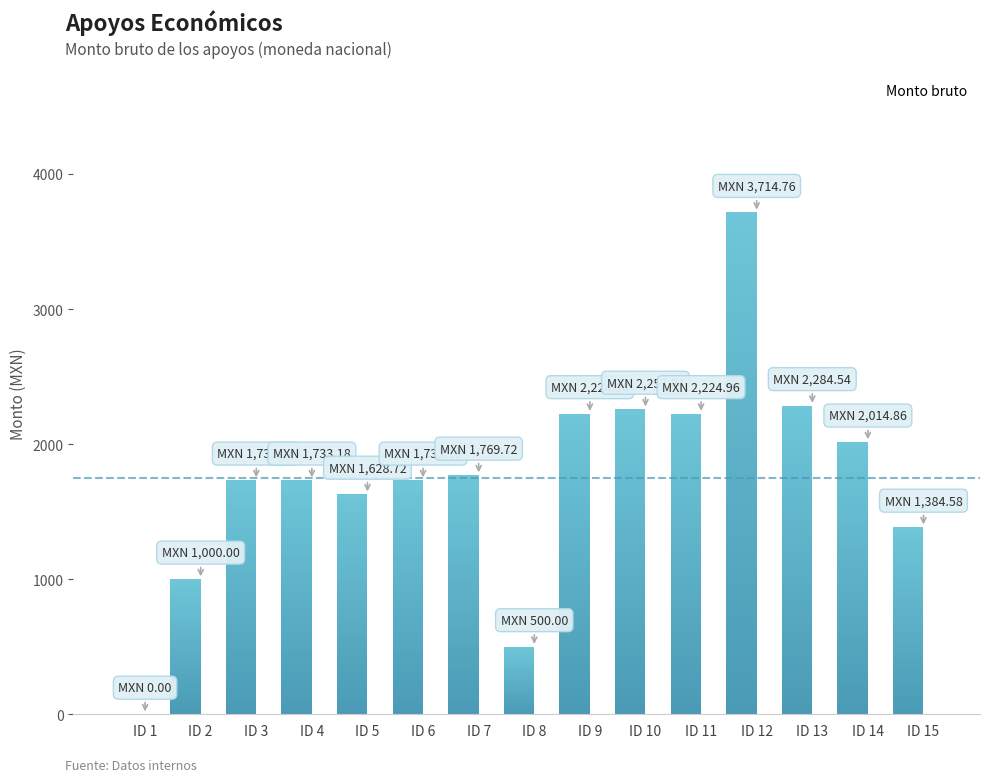

Reading left to right, what are all the values shown in this chart?

0.0	1000.0	1733.2	1733.2	1628.7	1733.2	1769.7	500.0	2225.0	2257.8	2225.0	3714.8	2284.5	2014.9	1384.6